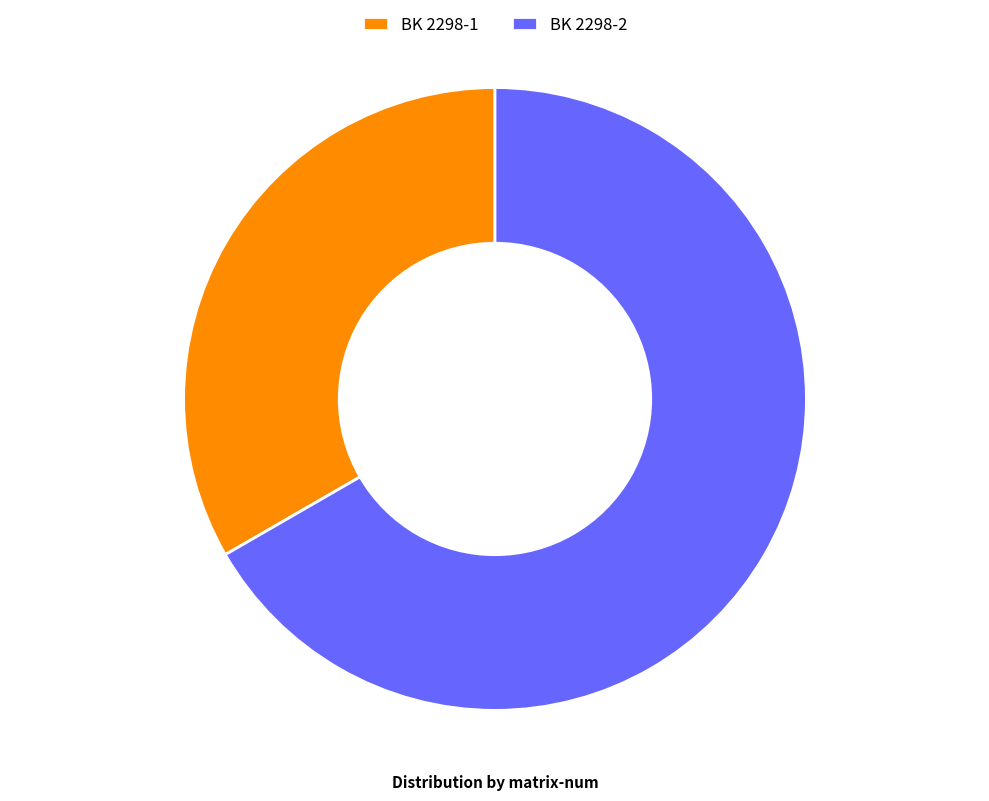

Approximately how many times larger is the value at BK 2298-2 compared to BK 2298-1?

2.0